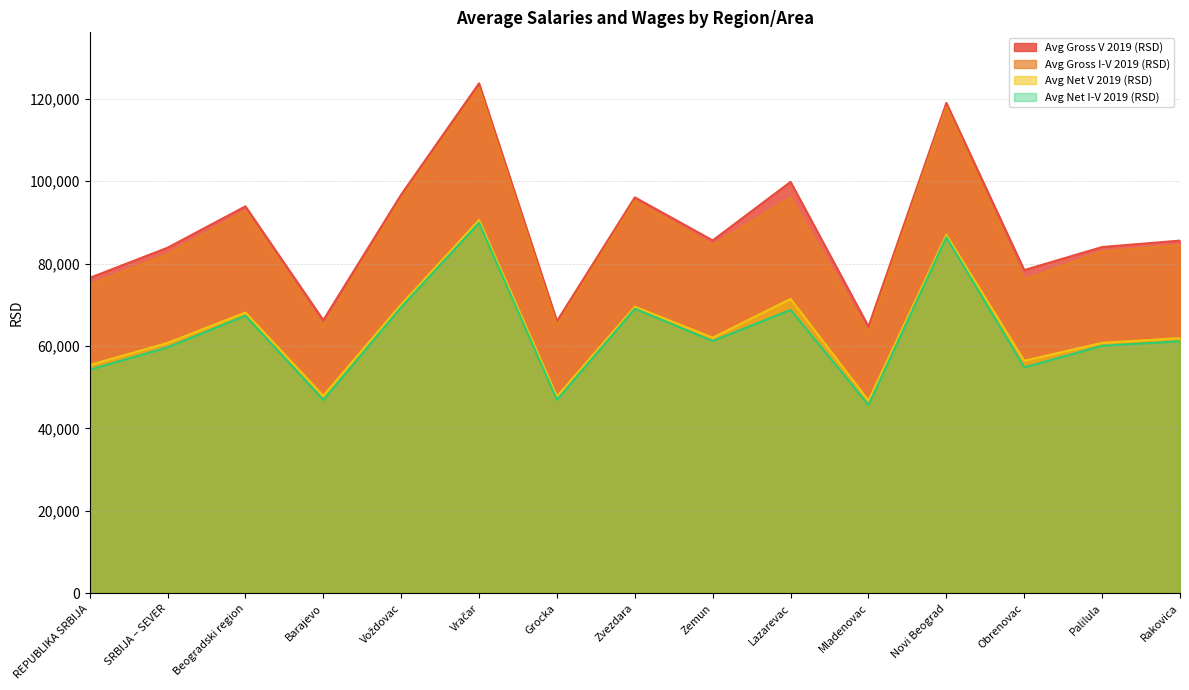

Which series has the largest range (max minus min)?

Avg Gross I-V 2019 (RSD)